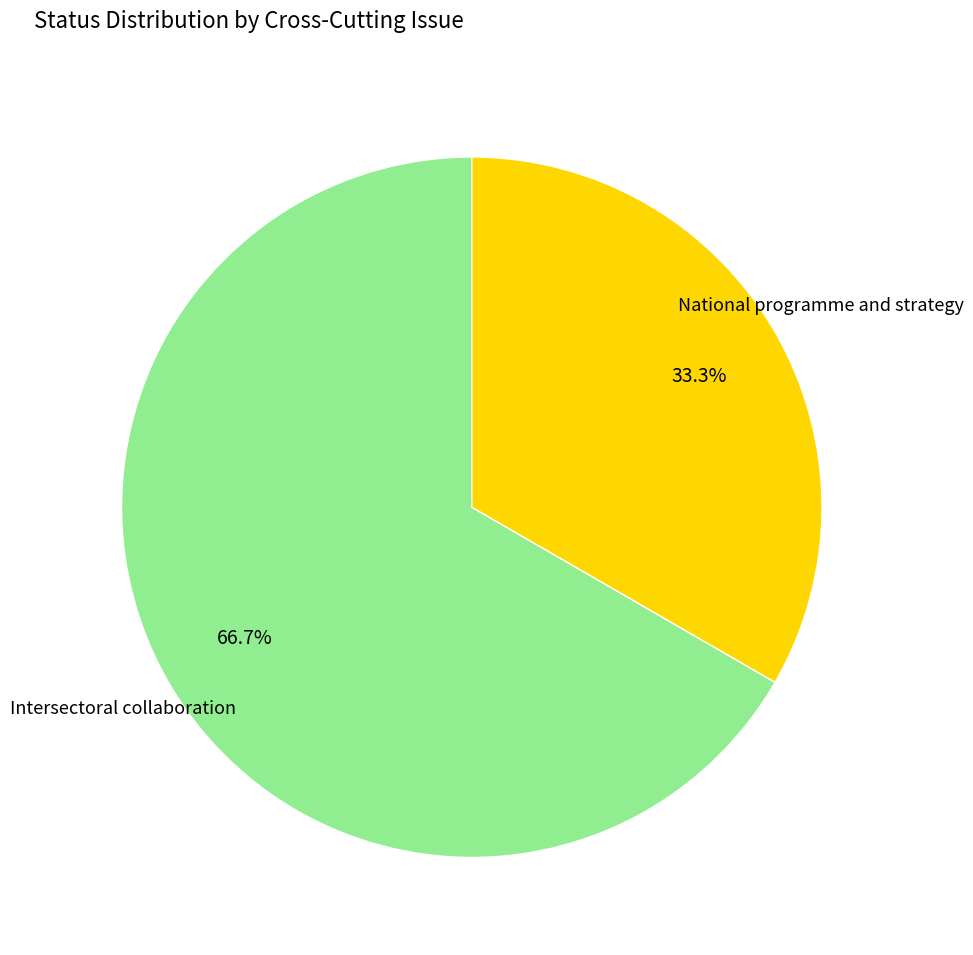

Is there any slice that represents more than half of the pie?

Yes